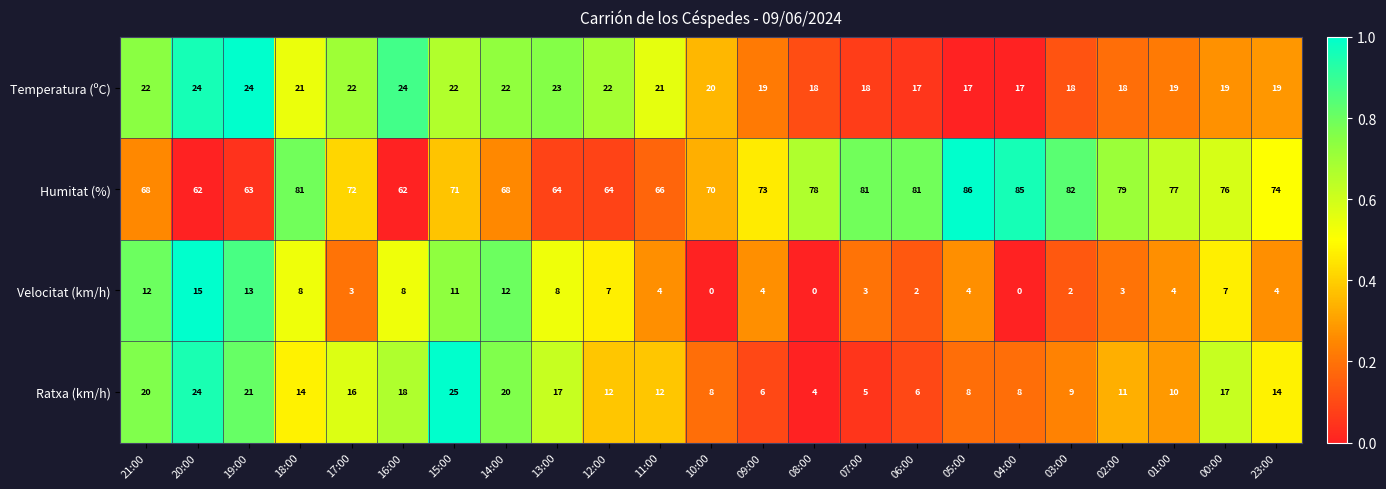

What is the total value across all series at 18:00?

124